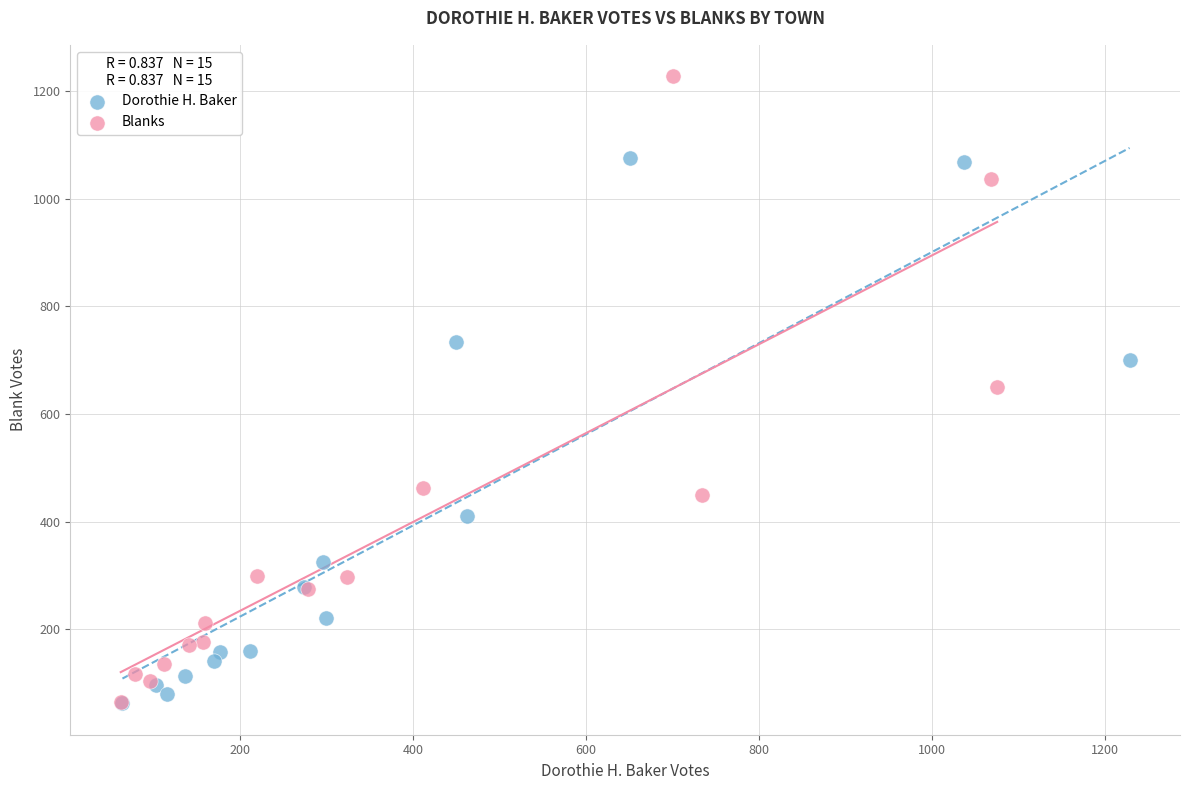

Which series has the largest Y range (max minus min)?

Blanks